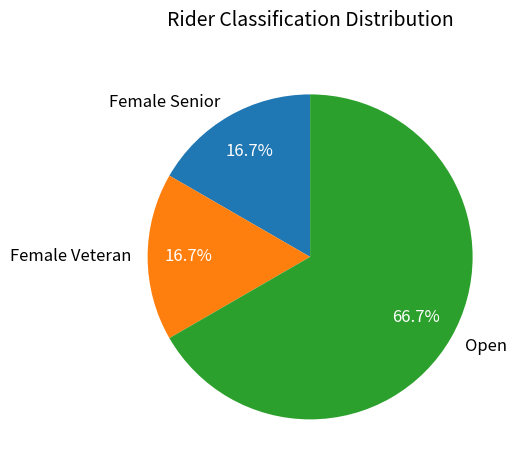

What is the largest slice in the pie chart?

Open